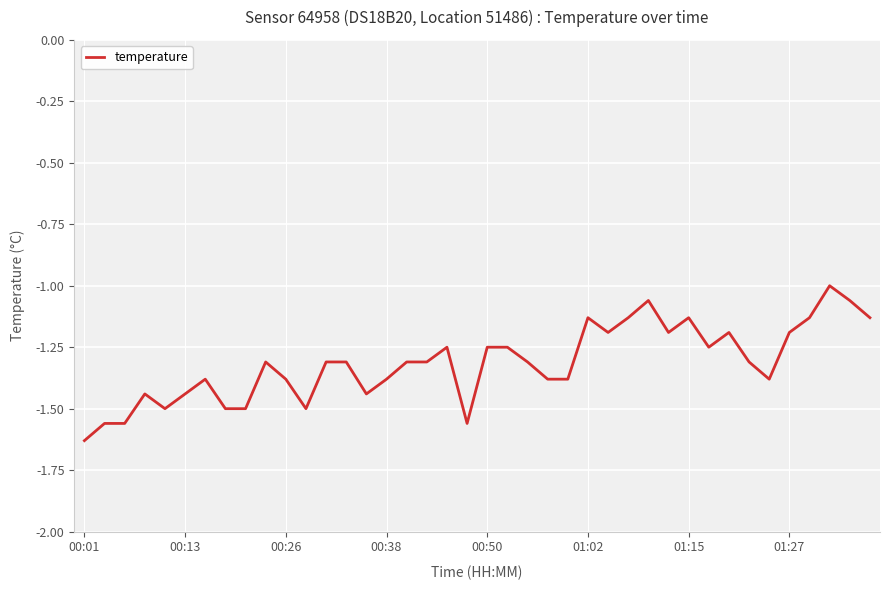

What is the sum of all values?

-52.6